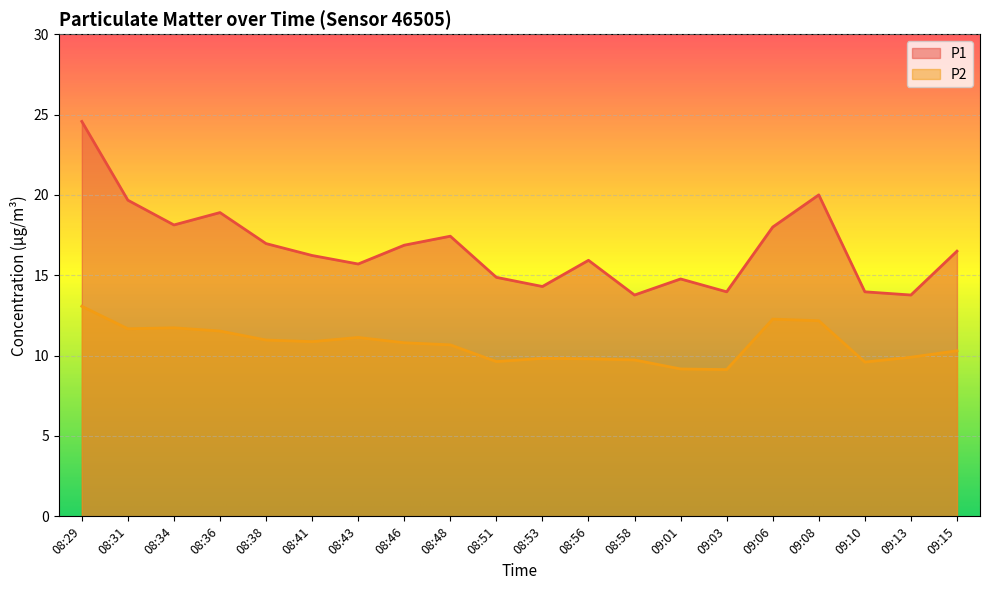

True or false: P2 and P1 intersect in this chart.

False